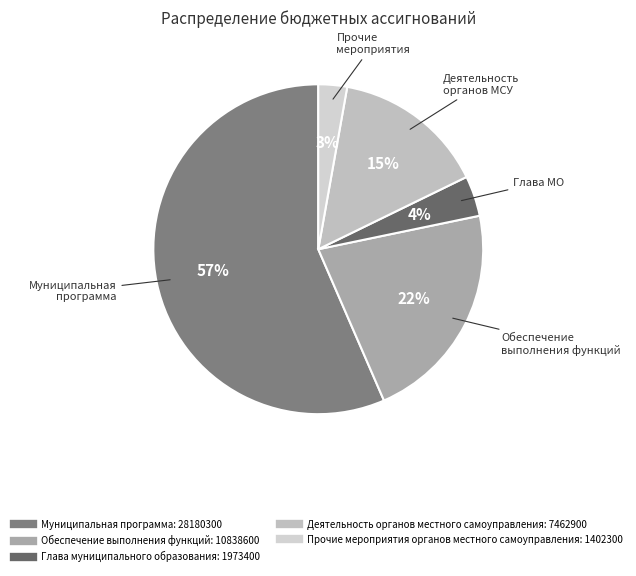

To the nearest percent, what portion does Обеспечение выполнения функций represent?

22%